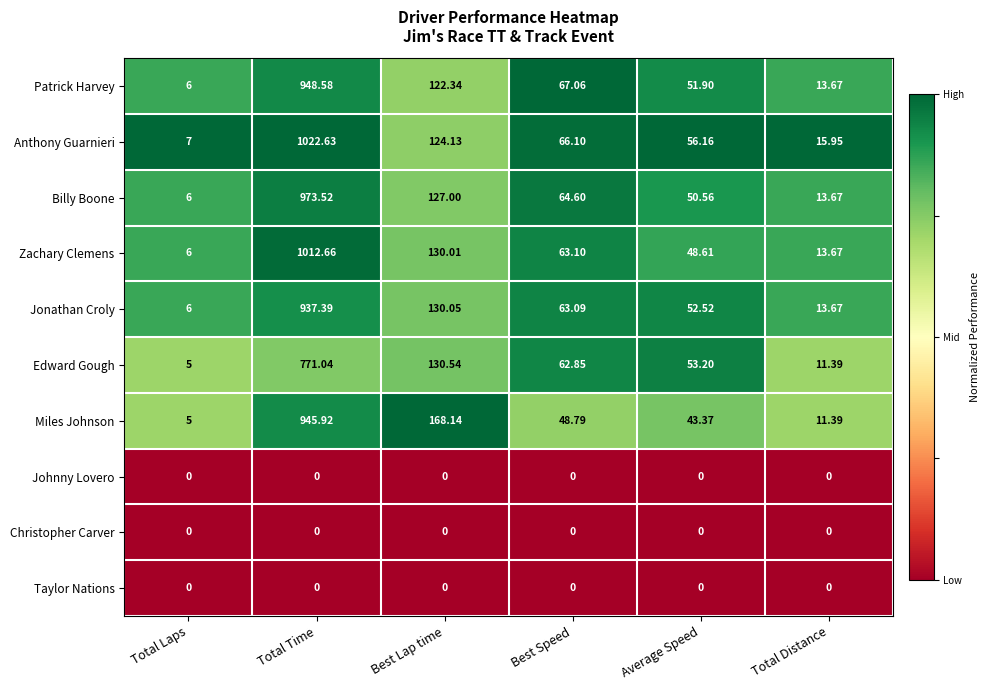

Which label corresponds to the largest value in the chart?

Total Time